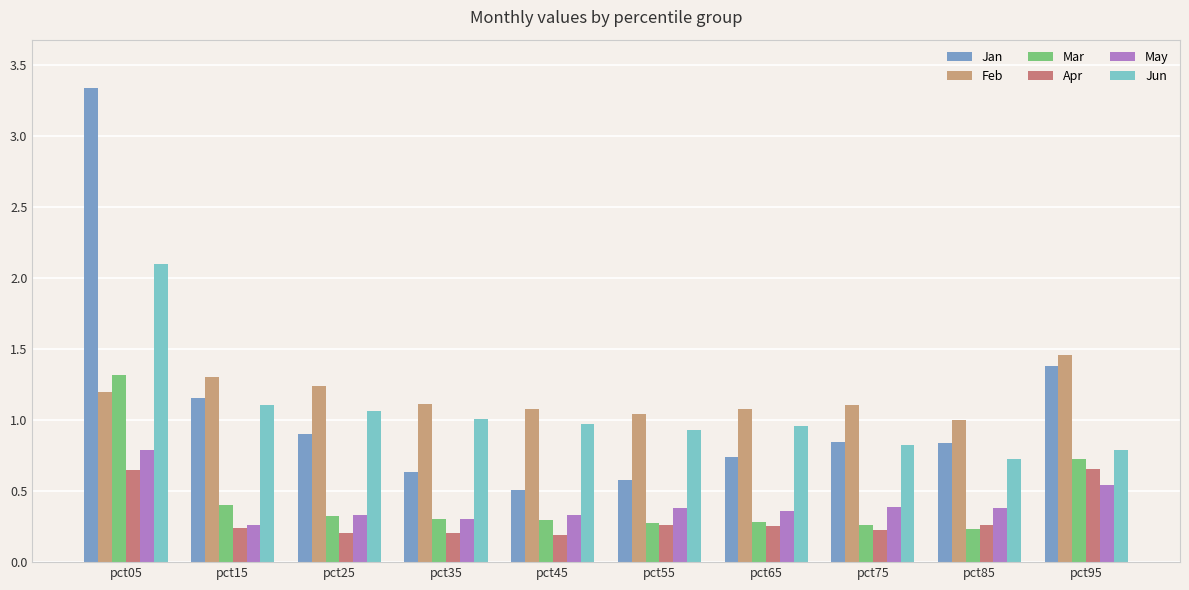

At which label does Feb reach its minimum?

pct85